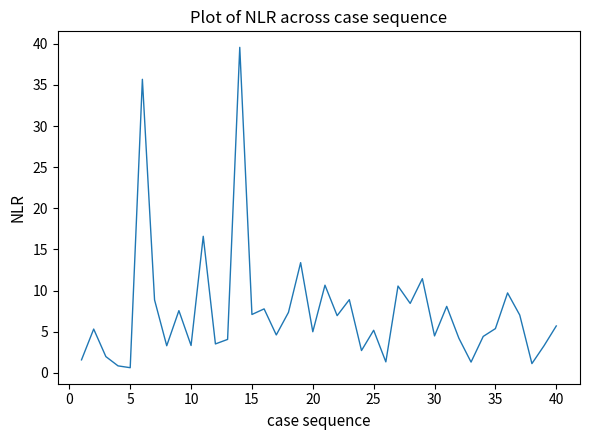

What is the smallest value displayed?

0.6